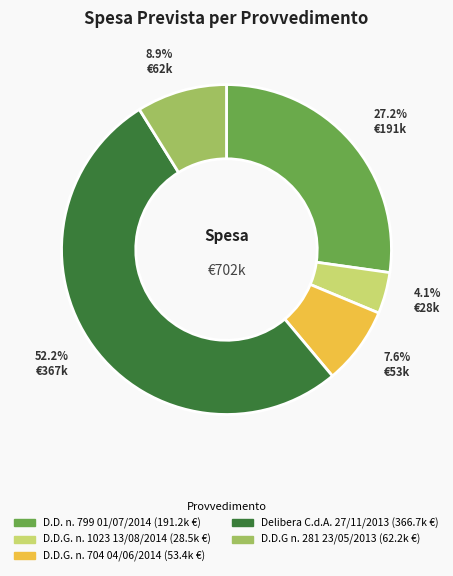

To the nearest percent, what is the difference between the largest and smallest slice percentages?

48%